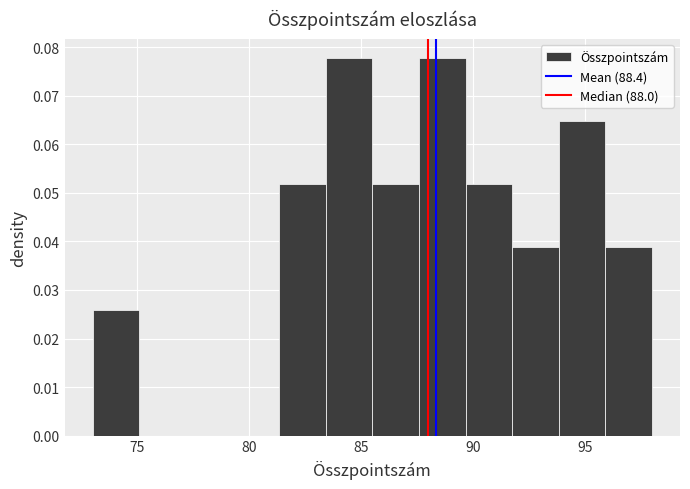

Reading left to right, transcribe this chart: for each bar, give the range it covers on the x-axis and its height. Neither the bar edges nor the heights are printed on the chart, so give them approximately, as read against the axes.

73.0 to 75.0: 0.026
75.0 to 77.0: 0
77.0 to 79.5: 0
79.5 to 81.5: 0
81.5 to 83.5: 0.052
83.5 to 85.5: 0.078
85.5 to 87.5: 0.052
87.5 to 89.5: 0.078
89.5 to 92.0: 0.052
92.0 to 94.0: 0.039
94.0 to 96.0: 0.065
96.0 to 98.0: 0.039